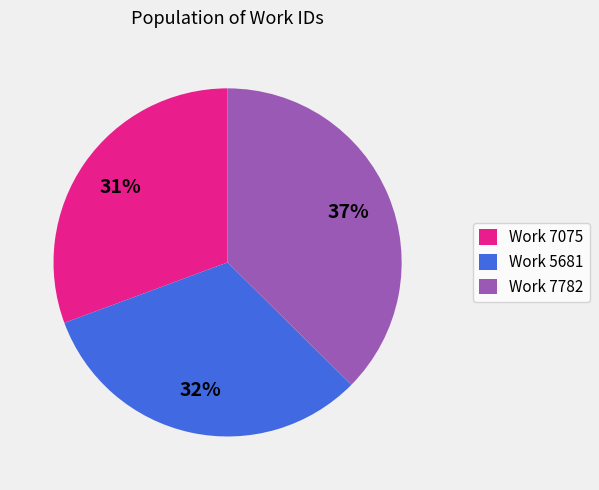

To the nearest percent, what percentage of the pie is Work 5681?

32%